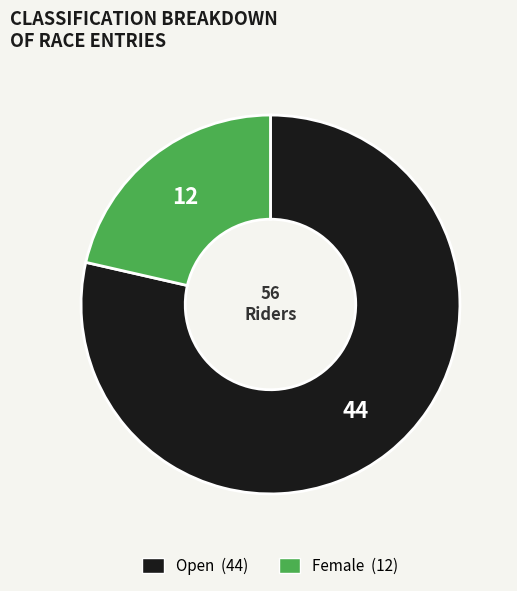

Approximately how many times larger is the value at Open compared to Female?

3.7